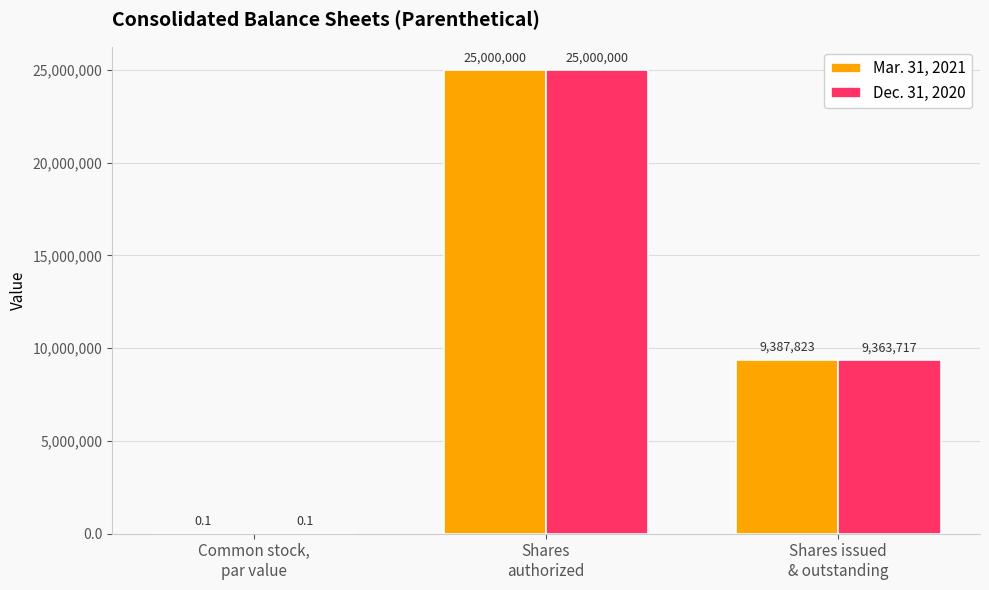

Reading left to right, extract all data points from this chart.

Mar. 31, 2021: Common stock,
par value=0.1	Shares
authorized=25000000.0	Shares issued
& outstanding=9387823.0
Dec. 31, 2020: Common stock,
par value=0.1	Shares
authorized=25000000.0	Shares issued
& outstanding=9363717.0